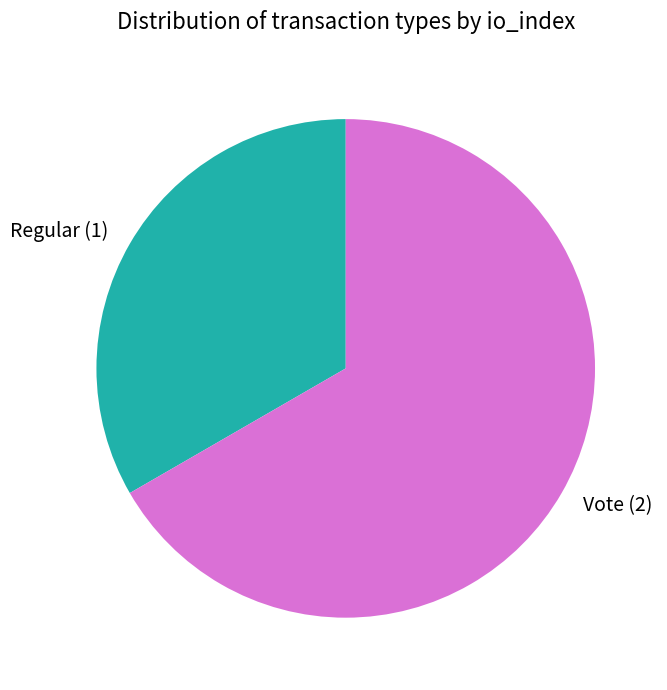

Which category accounts for the majority?

Vote (2)